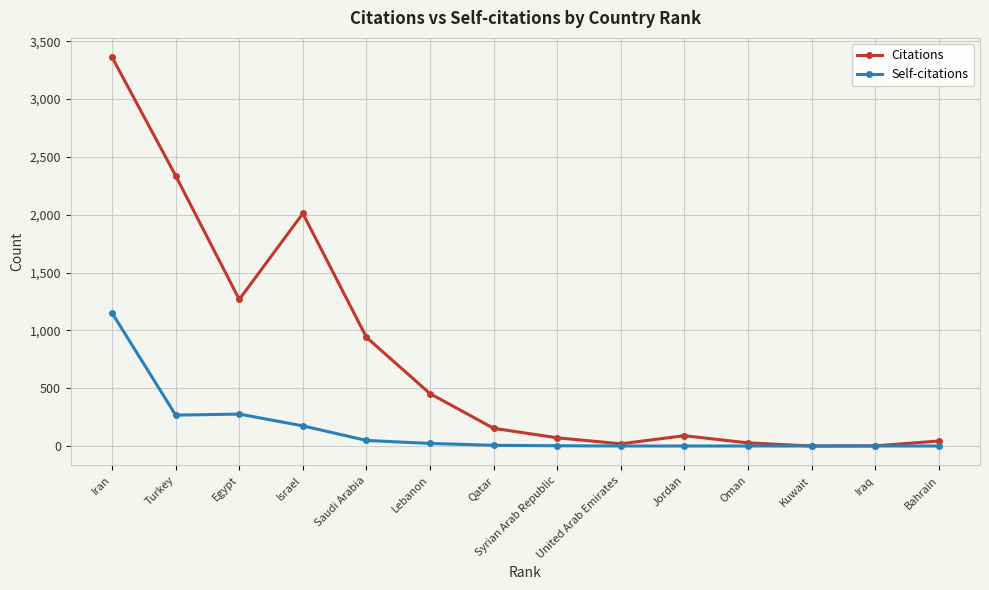

What is the average value of the Citations series?

769